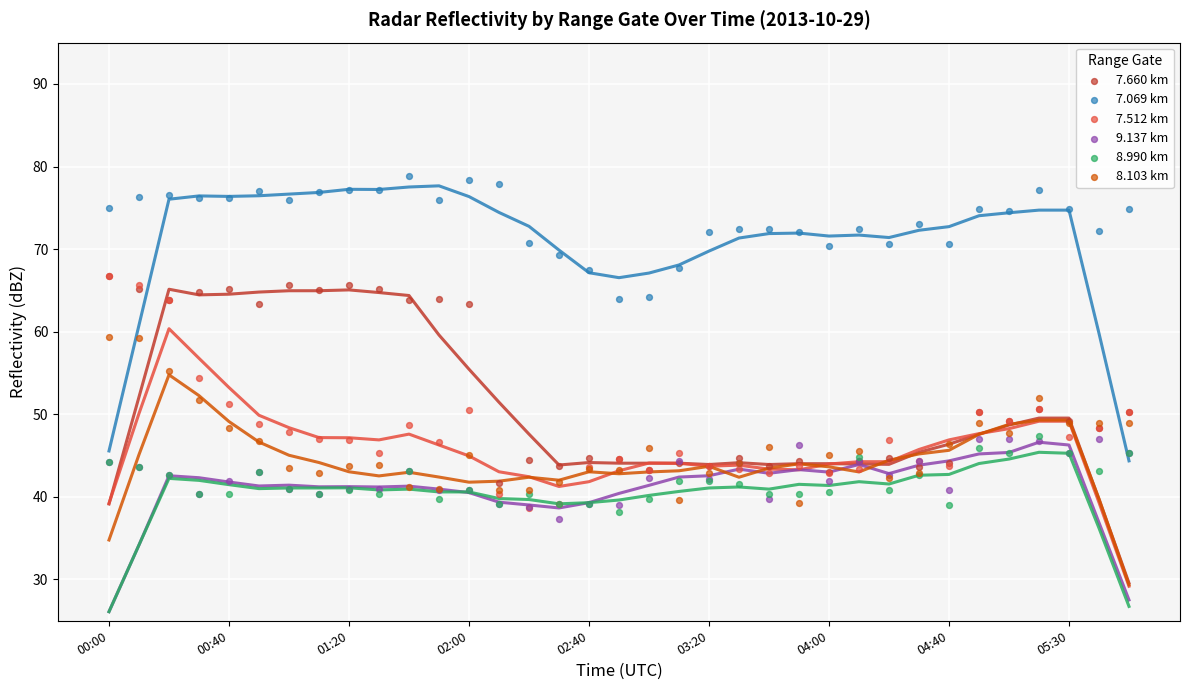

Which series has the widest spread of Y values?

7.512 km